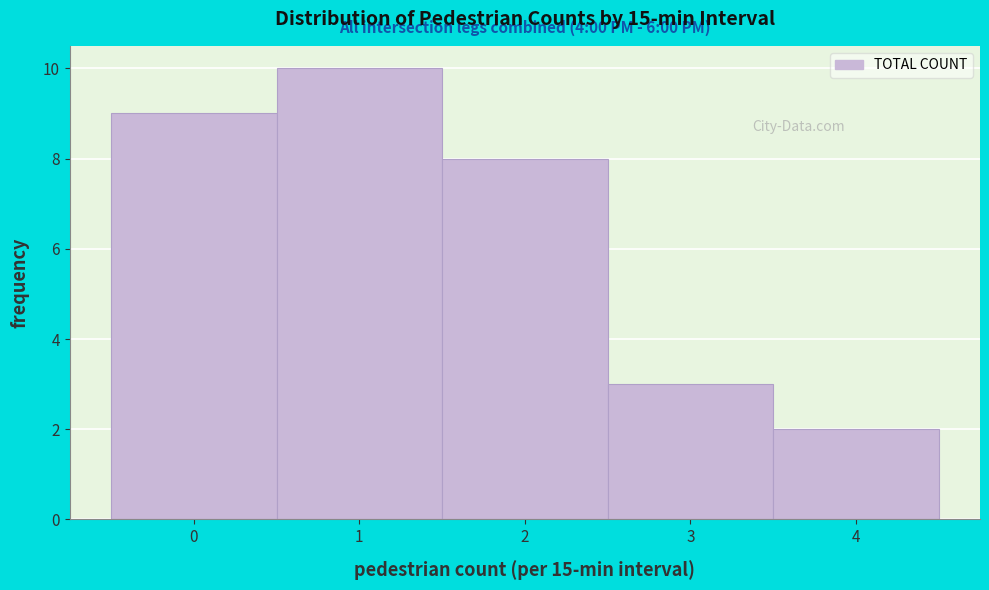

Which range on the x-axis has the tallest bar?

0.5 to 1.5